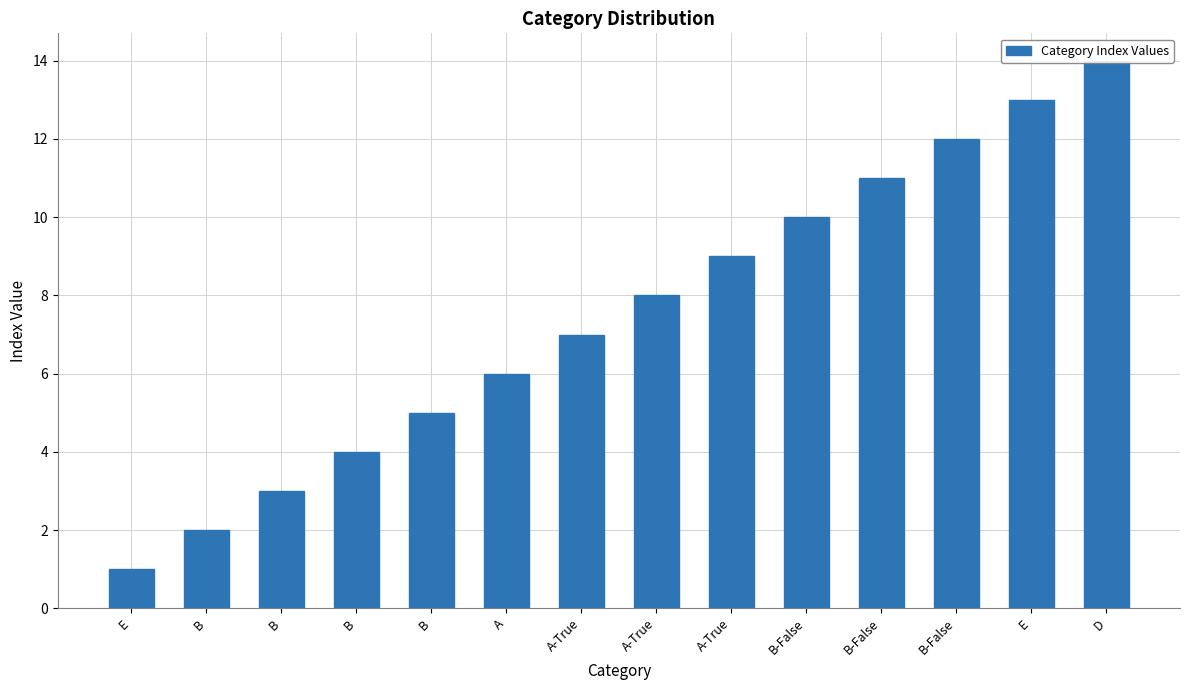

List the labels in order of value, smallest first.

E, B, B, B, B, A, A-True, A-True, A-True, B-False, B-False, B-False, E, D